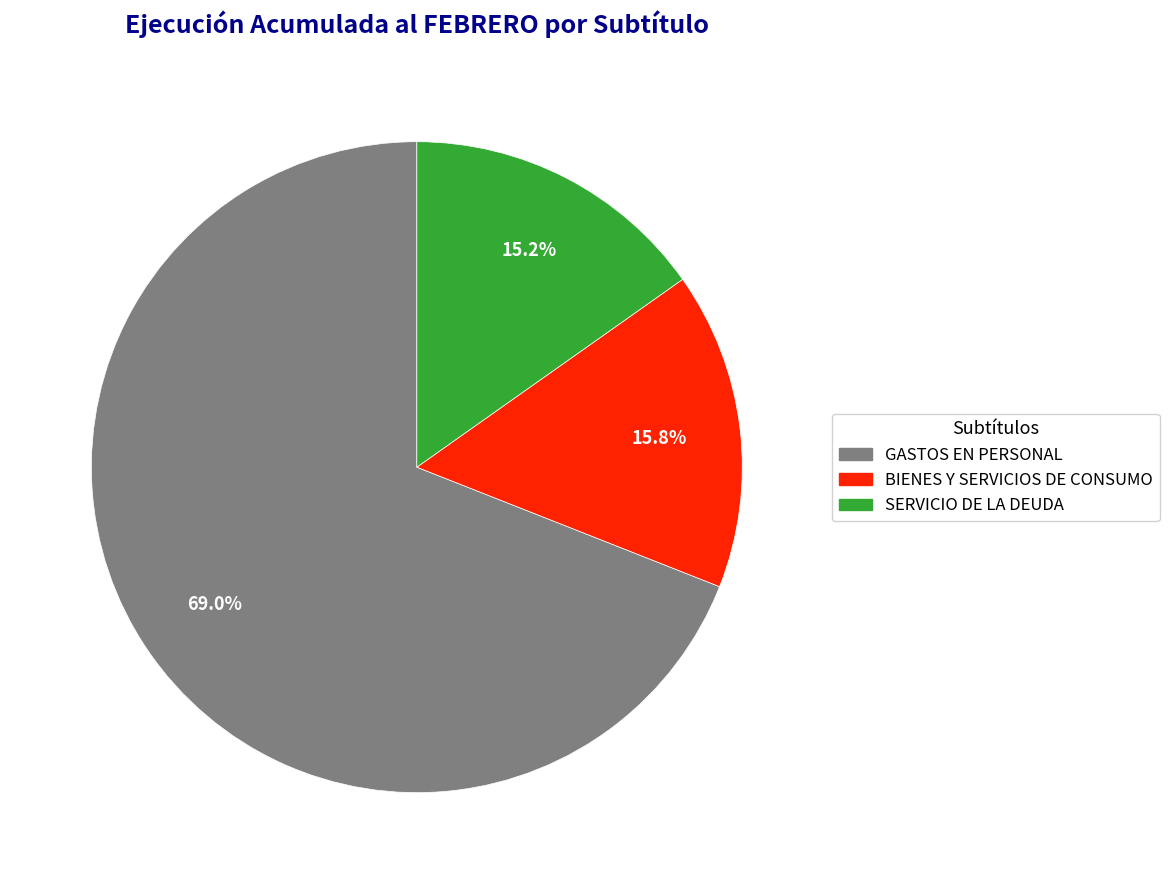

Is there a majority slice in this chart?

Yes